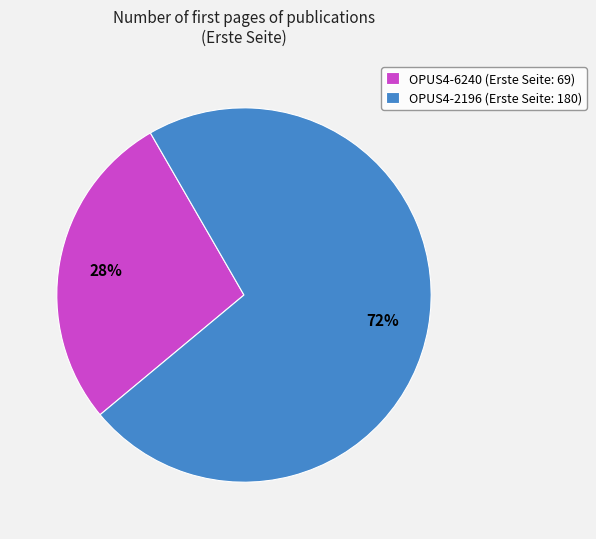

What is the ratio of the value at OPUS4-6240 to the value at OPUS4-2196?

0.4